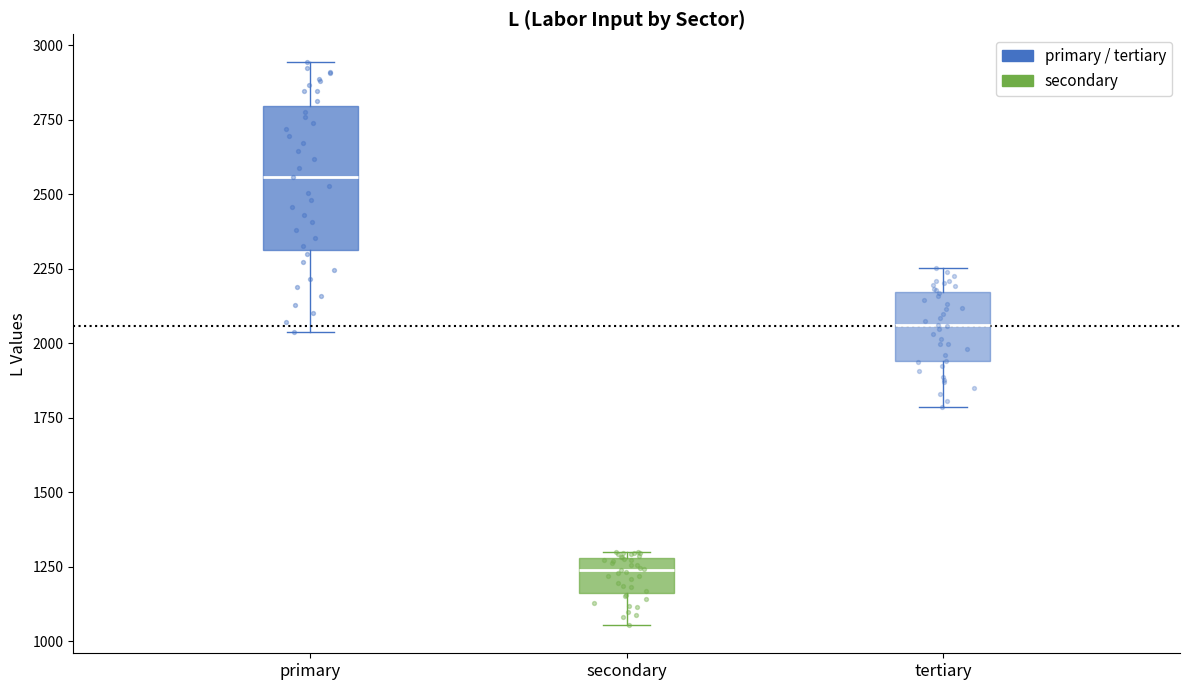

Reading left to right, transcribe this box plot: for each box, give where its median line is, the range the box spans, and where its two whiskers end, as read against the y-axis. The values are not printed on the chart, so give them approximately, as read against the axis.

primary: median 2550, box 2300 to 2800, whiskers 2050 to 2950
secondary: median 1250, box 1150 to 1300, whiskers 1050 to 1300 (just above the box's upper edge)
tertiary: median 2050, box 1950 to 2150, whiskers 1800 to 2250